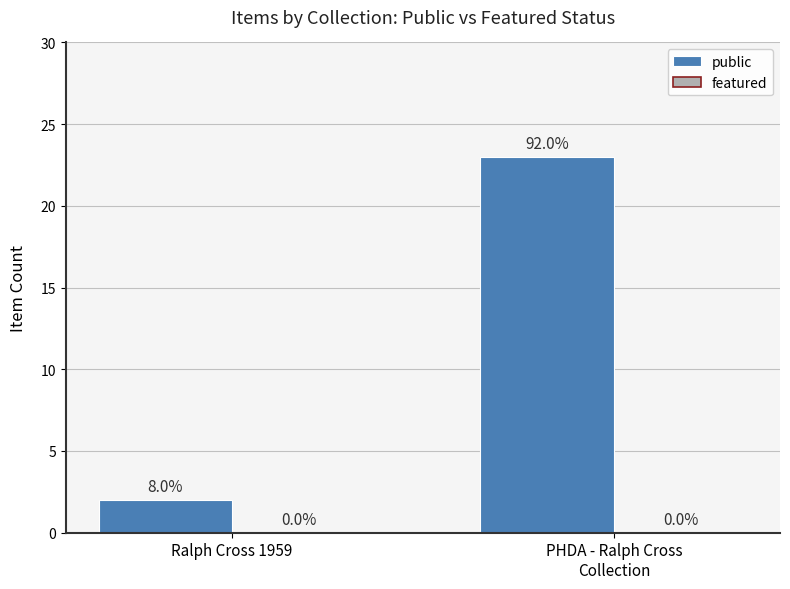

Reading left to right, what are all the values shown in this chart?

public: 2	23
featured: 0	0